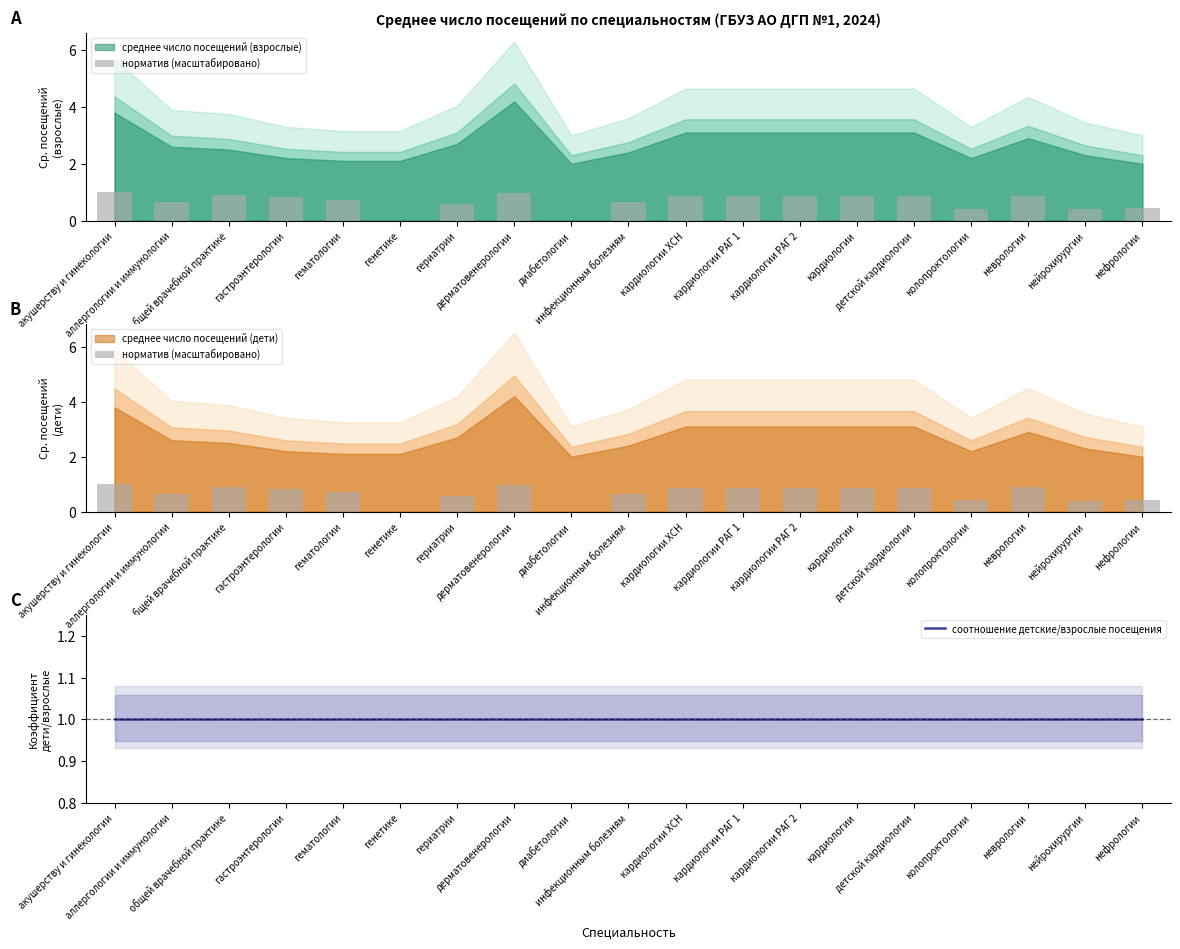

Is the value of норматив (масштабировано) at кардиологии ХСН greater than the value of соотношение детские/взрослые посещения at кардиологии РАГ 1?

No